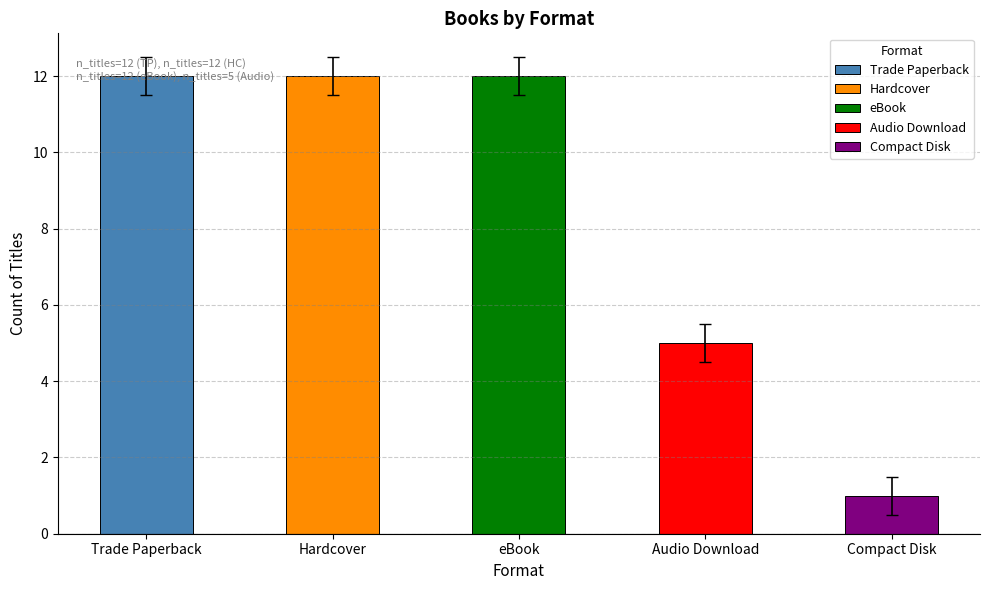

What is the maximum value for Audio Download?

5